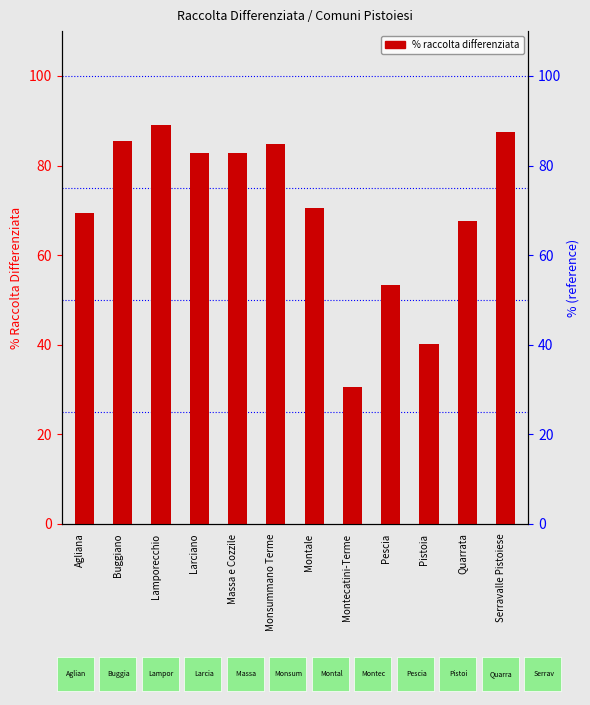

At which label is the value closest to 59?

Pescia